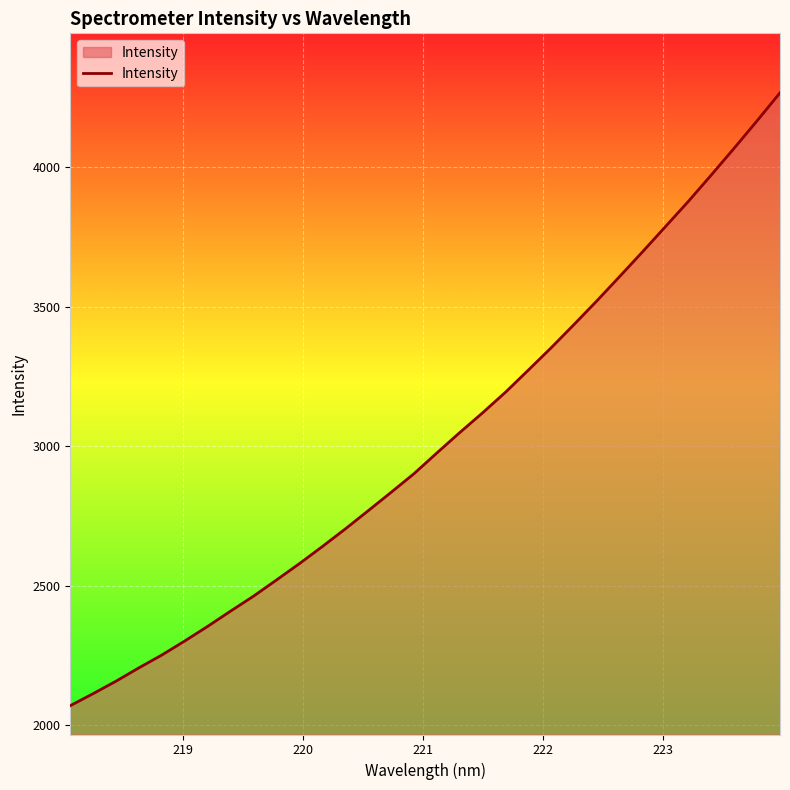

What is the greatest value displayed?

4267.1